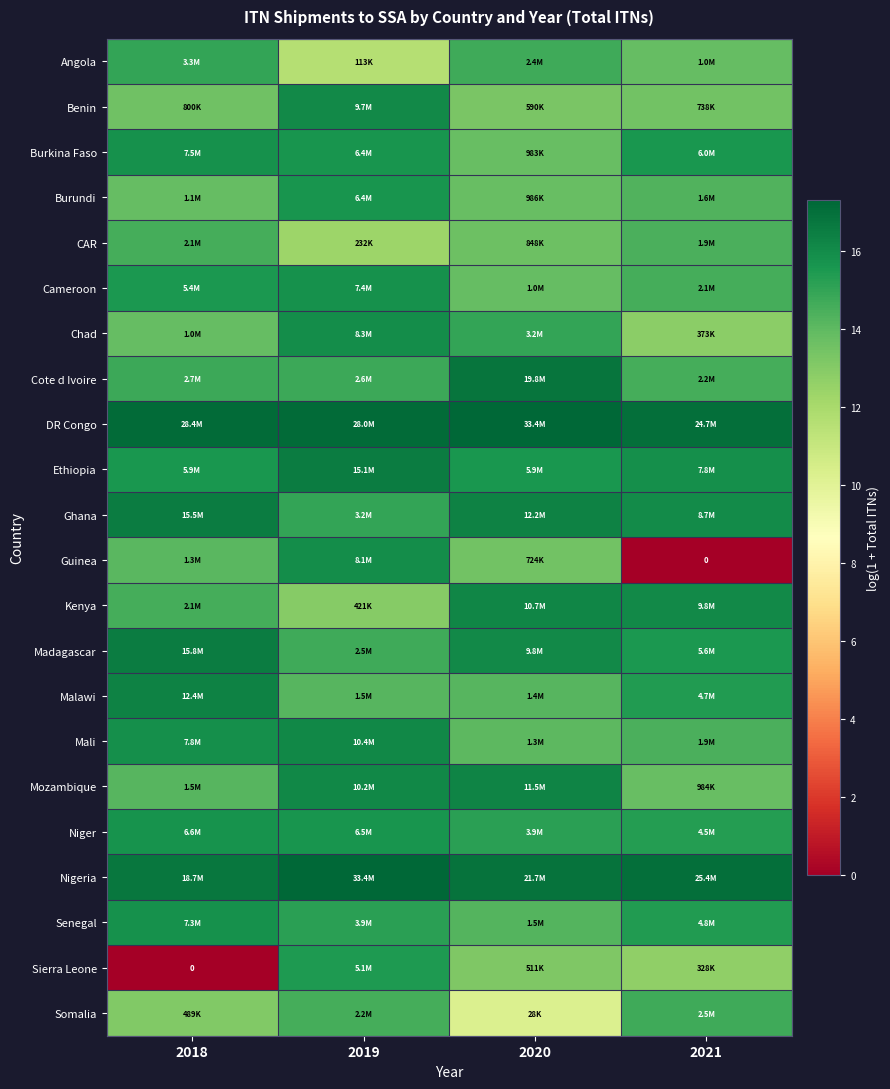

What is the total value across all series at 2018?

319.3